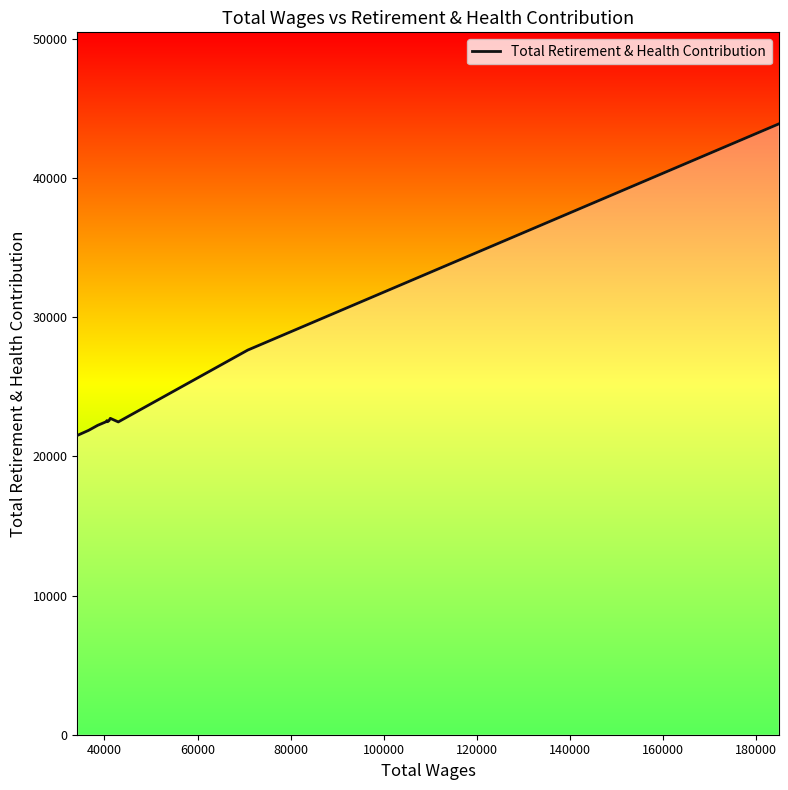

What is the maximum value shown in the chart?

43871